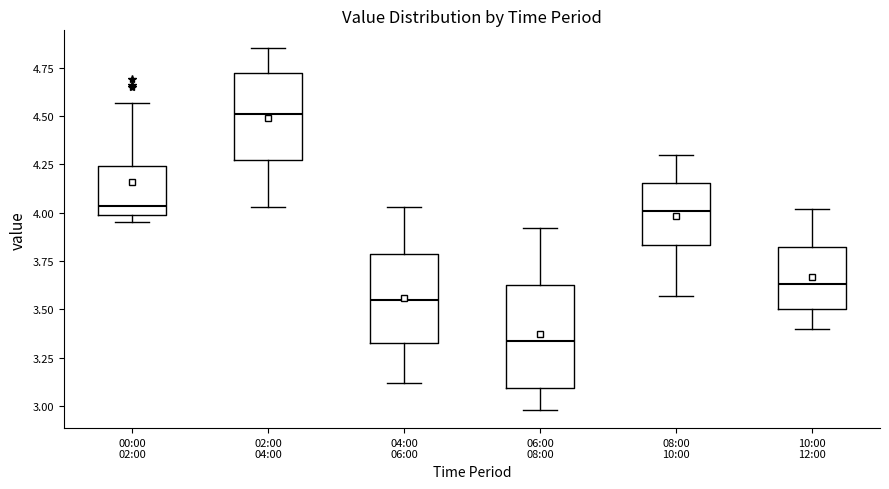

Which box's median line is the highest?

02:00 04:00